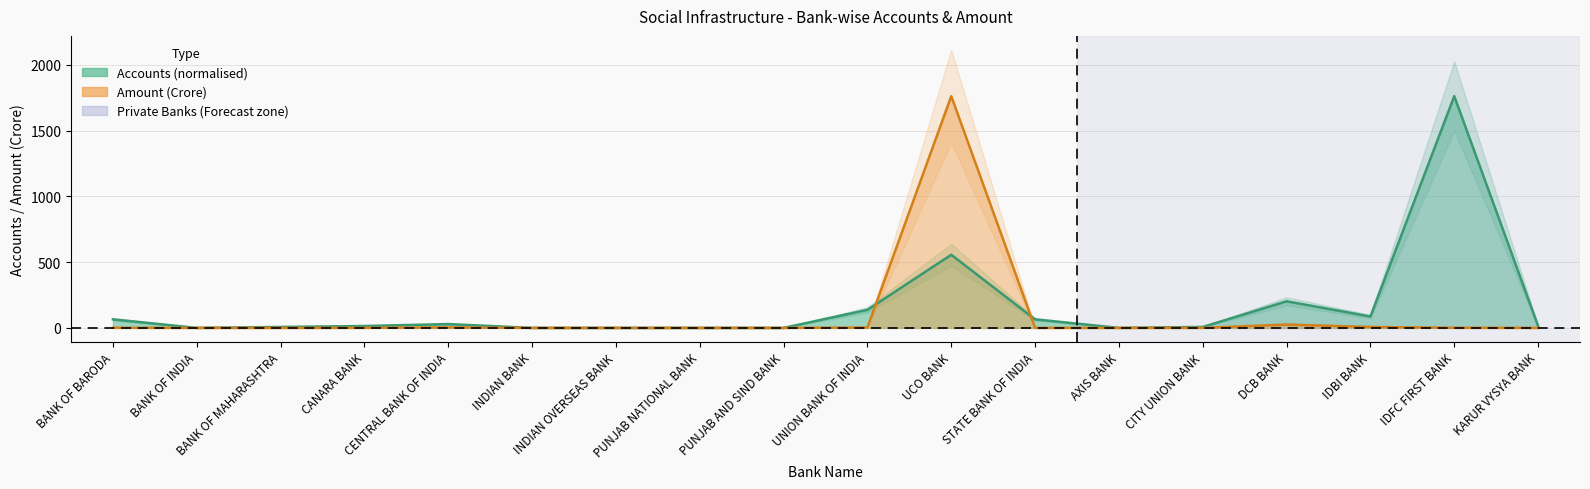

Reading left to right, extract all data points from this chart.

Accounts: BANK OF BARODA=65.0	BANK OF INDIA=0.0	BANK OF MAHARASHTRA=7.2	CANARA BANK=14.4	CENTRAL BANK OF INDIA=28.9	INDIAN BANK=0.0	INDIAN OVERSEAS BANK=0.0	PUNJAB NATIONAL BANK=0.0	PUNJAB AND SIND BANK=0.0	UNION BANK OF INDIA=137.2	UCO BANK=556.1	STATE BANK OF INDIA=65.0	AXIS BANK=0.0	CITY UNION BANK=7.2	DCB BANK=202.2	IDBI BANK=86.7	IDFC FIRST BANK=1762.2	KARUR VYSYA BANK=14.4
Amount (Cr): BANK OF BARODA=1.0	BANK OF INDIA=0.0	BANK OF MAHARASHTRA=0.0	CANARA BANK=0.4	CENTRAL BANK OF INDIA=3.7	INDIAN BANK=0.0	INDIAN OVERSEAS BANK=0.0	PUNJAB NATIONAL BANK=0.0	PUNJAB AND SIND BANK=0.0	UNION BANK OF INDIA=3.0	UCO BANK=1762.2	STATE BANK OF INDIA=0.1	AXIS BANK=0.0	CITY UNION BANK=0.2	DCB BANK=25.4	IDBI BANK=7.0	IDFC FIRST BANK=0.9	KARUR VYSYA BANK=0.1